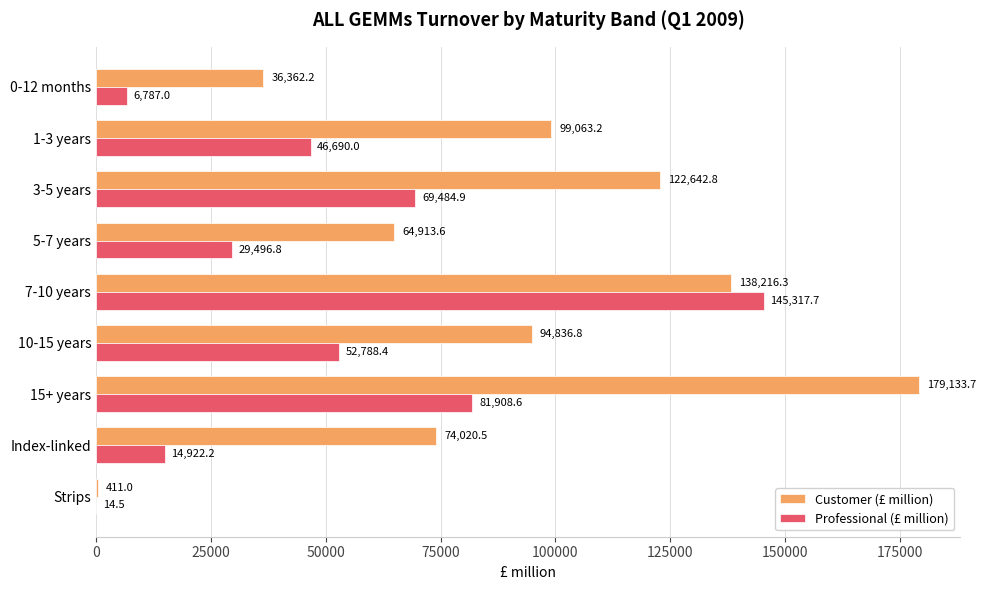

Which label corresponds to the largest value in the chart?

15+ years